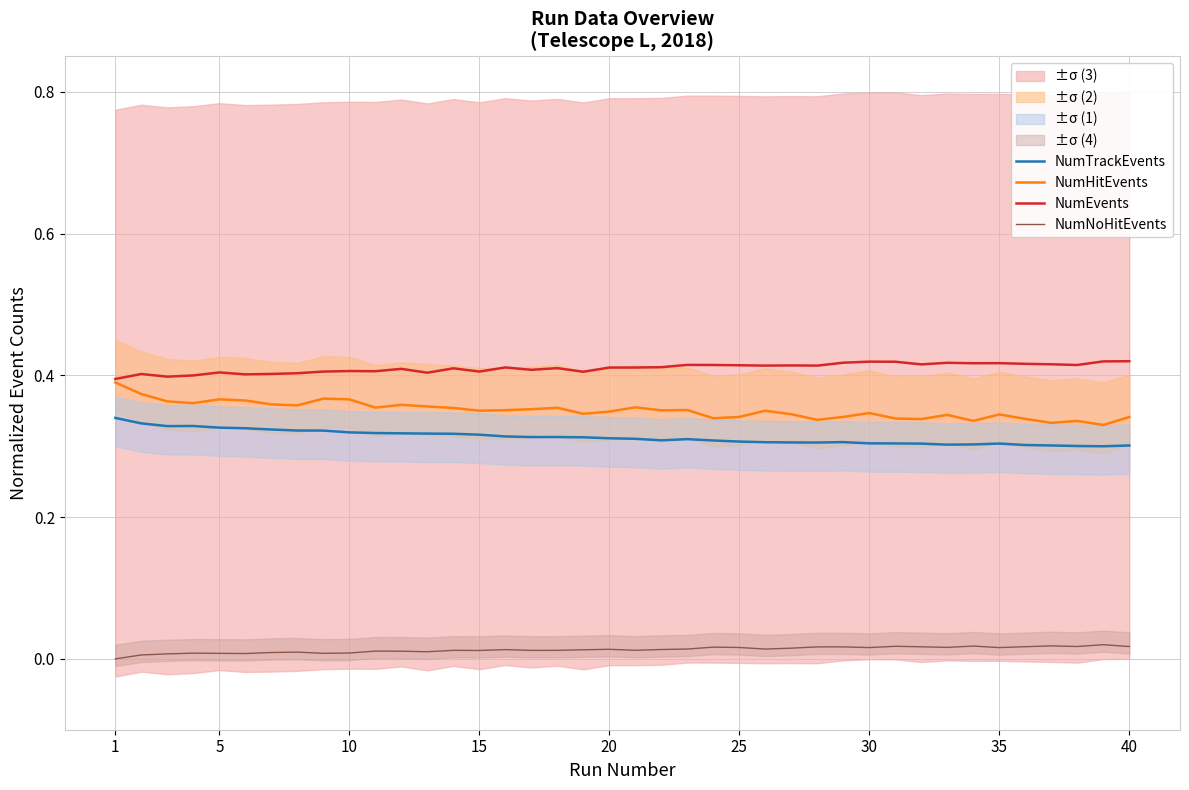

Rank the series by their maximum value, from lowest to highest.

NumNoHitEvents, NumTrackEvents, NumHitEvents, NumEvents